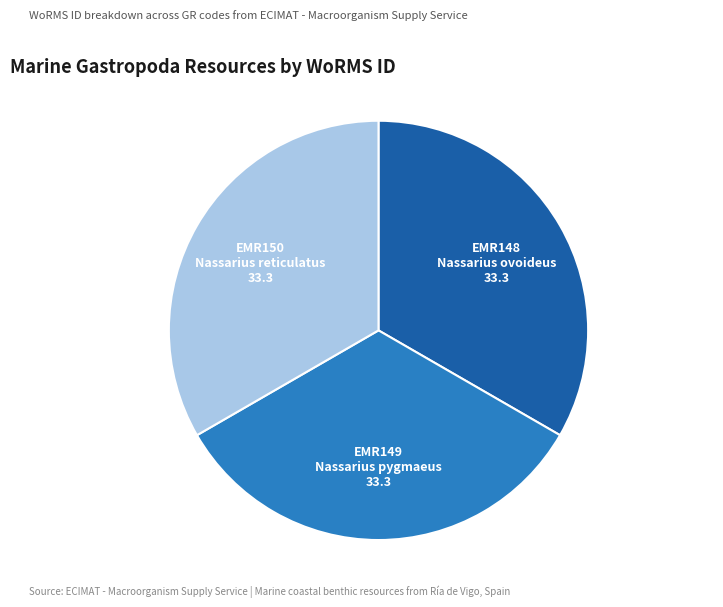

The EMR149 Nassarius pygmaeus slice represents 18% of the pie. True or false?

False